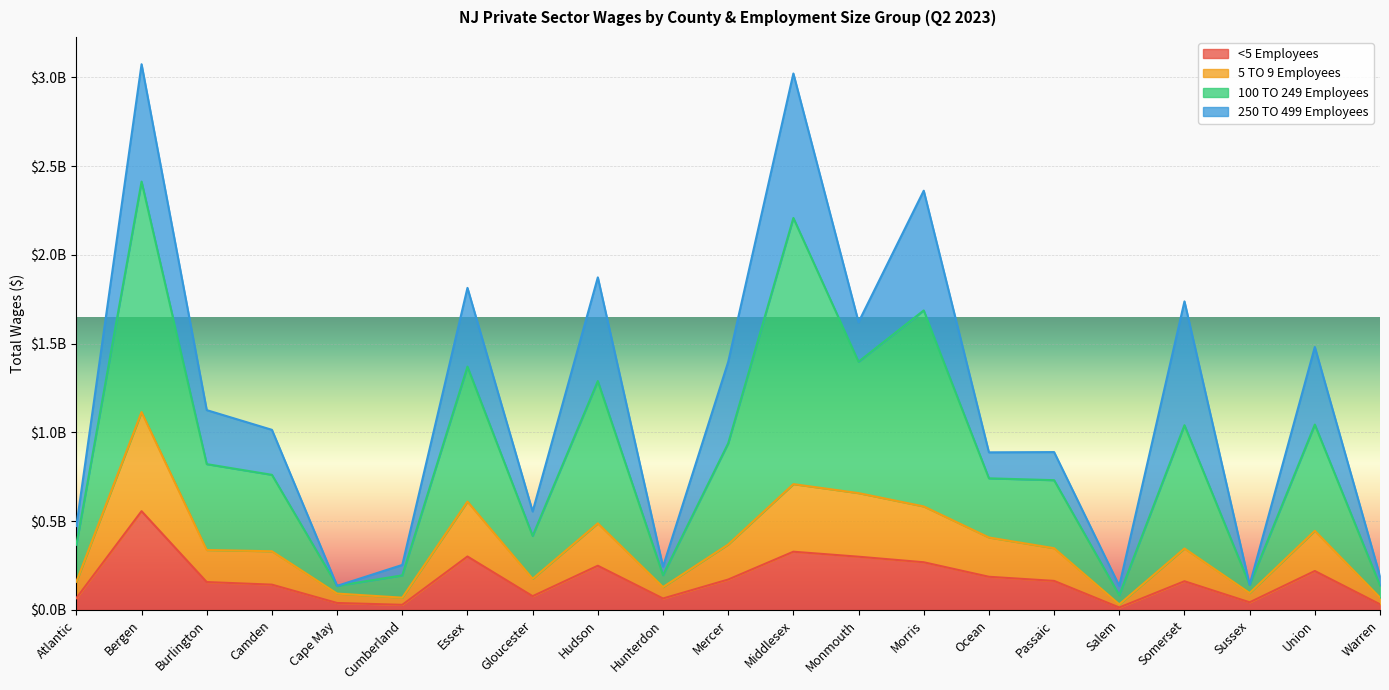

True or false: 5 TO 9 Employees and 100 TO 249 Employees intersect in this chart.

False